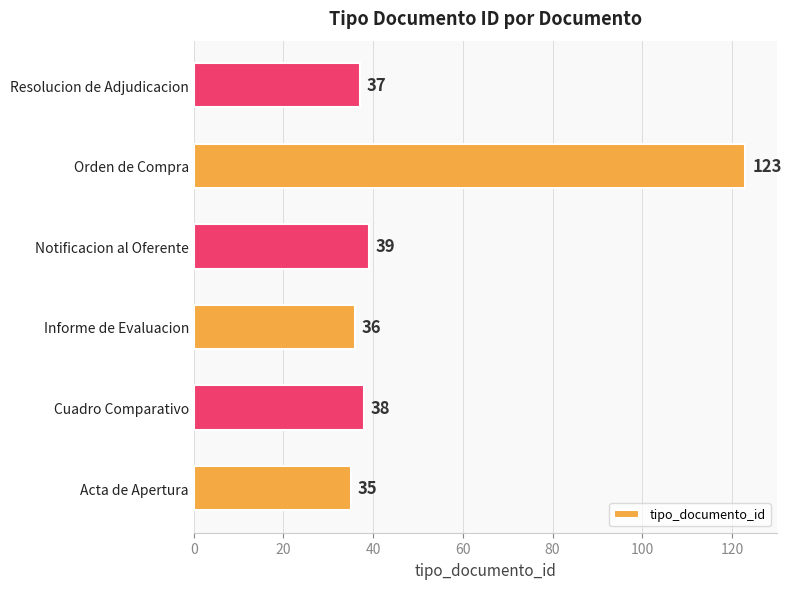

Is it true that the value at Resolucion de Adjudicacion is 10?

False